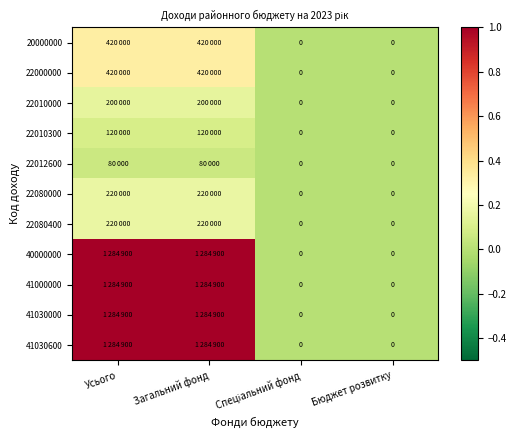

At which category does the chart reach its peak across all series?

Усього